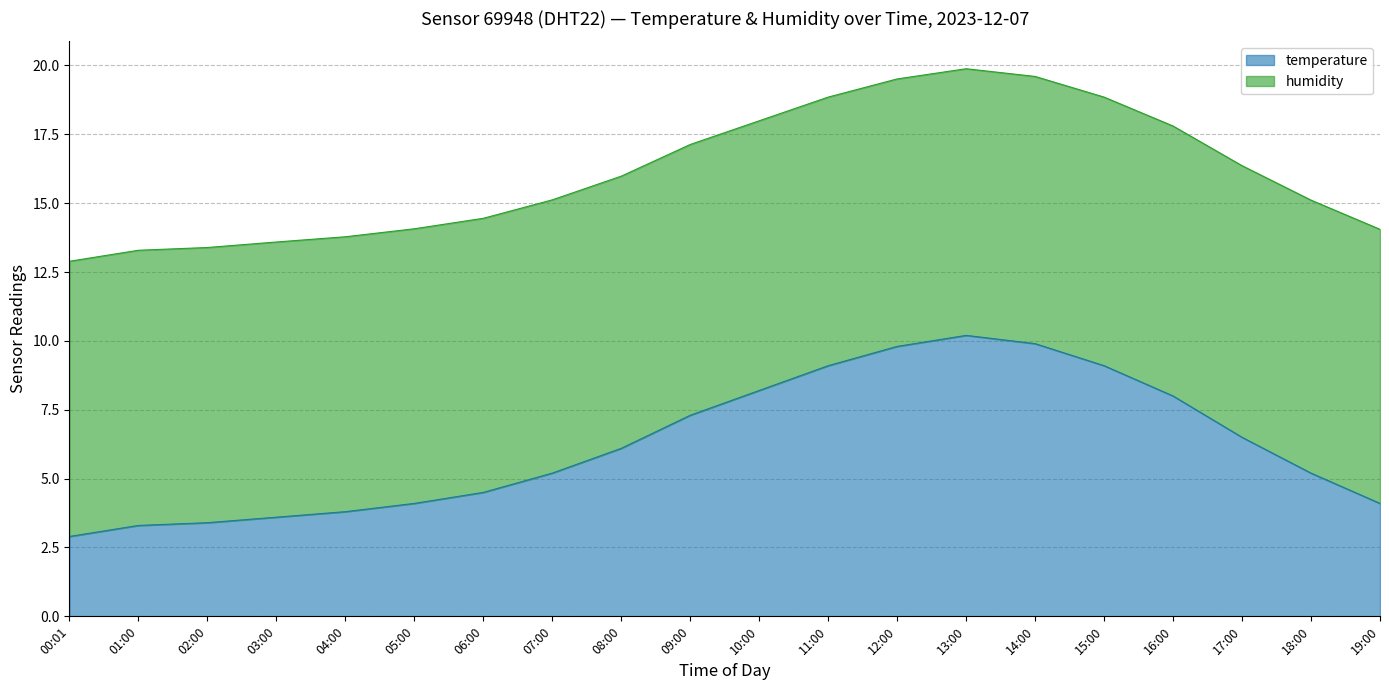

Count the number of data series in this chart.

2